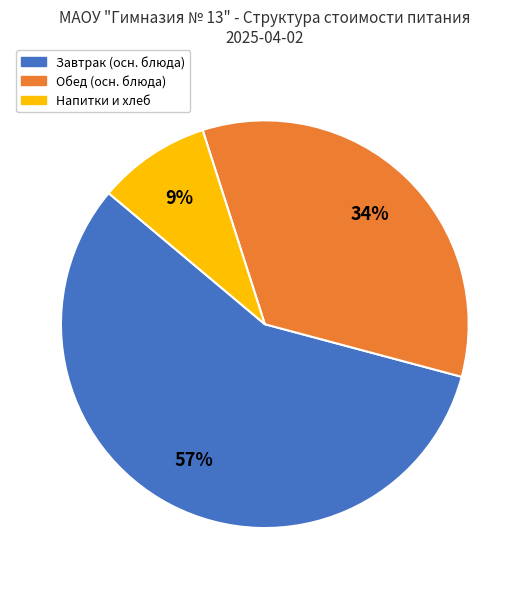

To the nearest percent, what is the difference between the largest and smallest slice percentages?

48%